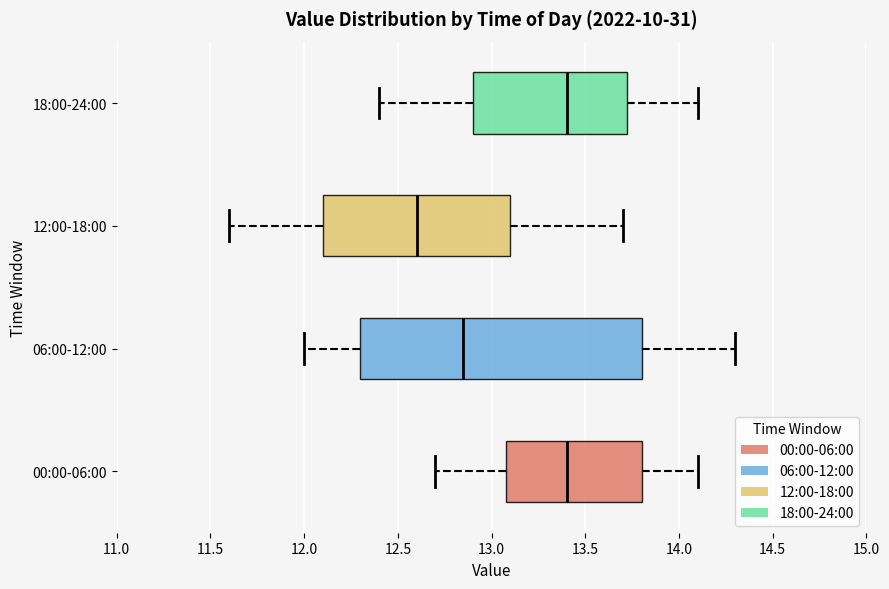

Reading bottom to top, transcribe this box plot: for each box, give where its median line is, the range the box spans, and where its two whiskers end, as read against the x-axis. The values are not printed on the chart, so give them approximately, as read against the axis.

00:00-06:00: median 13.40, box 13.10 to 13.80, whiskers 12.70 to 14.10
06:00-12:00: median 12.85, box 12.30 to 13.80, whiskers 12.00 to 14.30
12:00-18:00: median 12.60, box 12.10 to 13.10, whiskers 11.60 to 13.70
18:00-24:00: median 13.40, box 12.90 to 13.75, whiskers 12.40 to 14.10